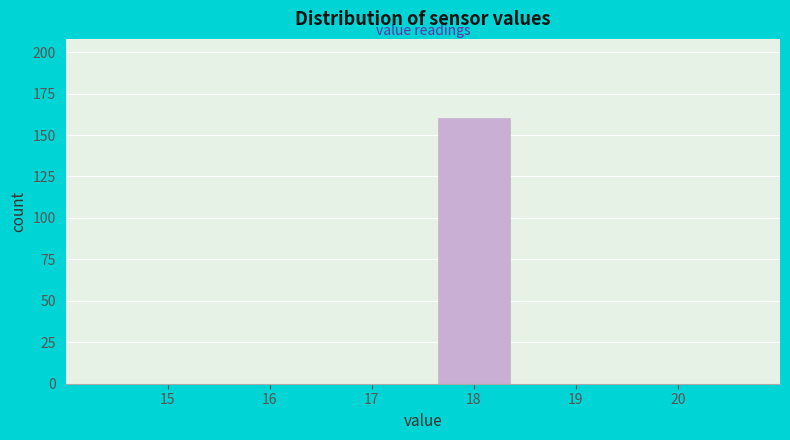

Reading left to right, transcribe all the data shown in this chart.

15=0	16=0	17=0	18=160	19=0	20=0